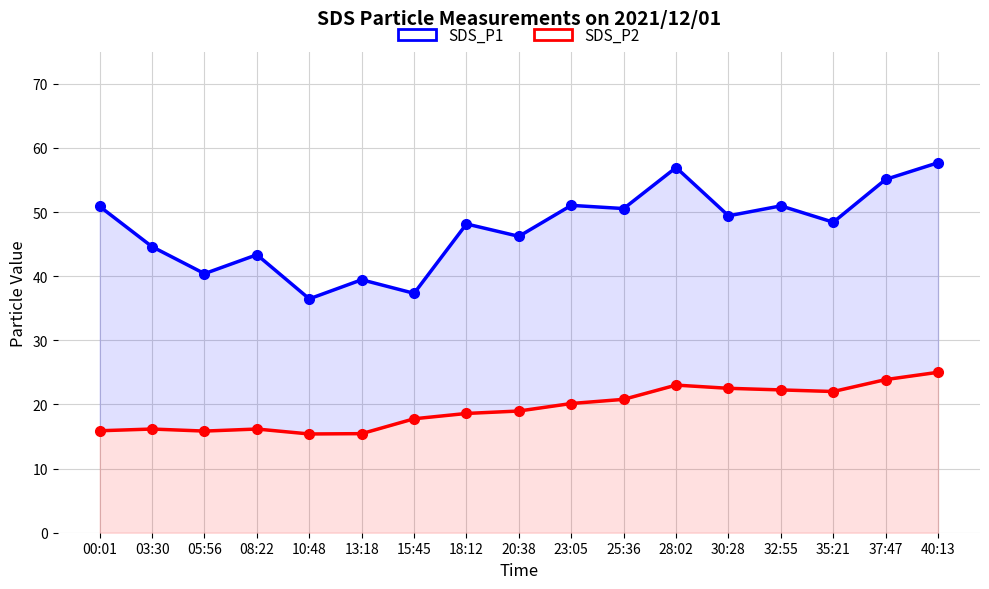

How many series are shown in this chart?

2